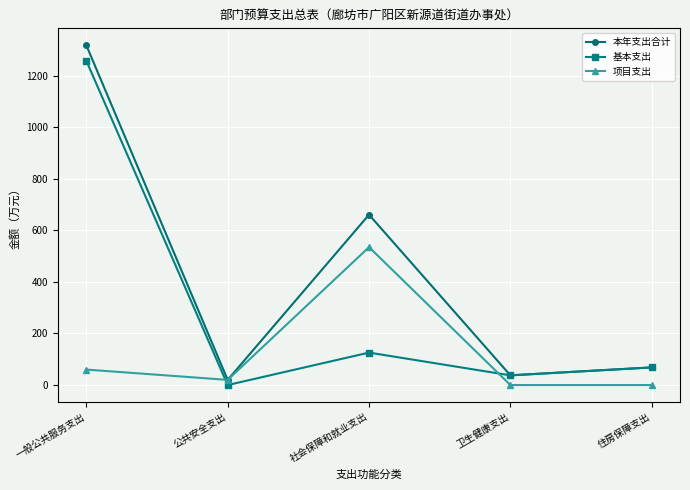

Is it true that 项目支出 equals 316.5 at 住房保障支出?

False